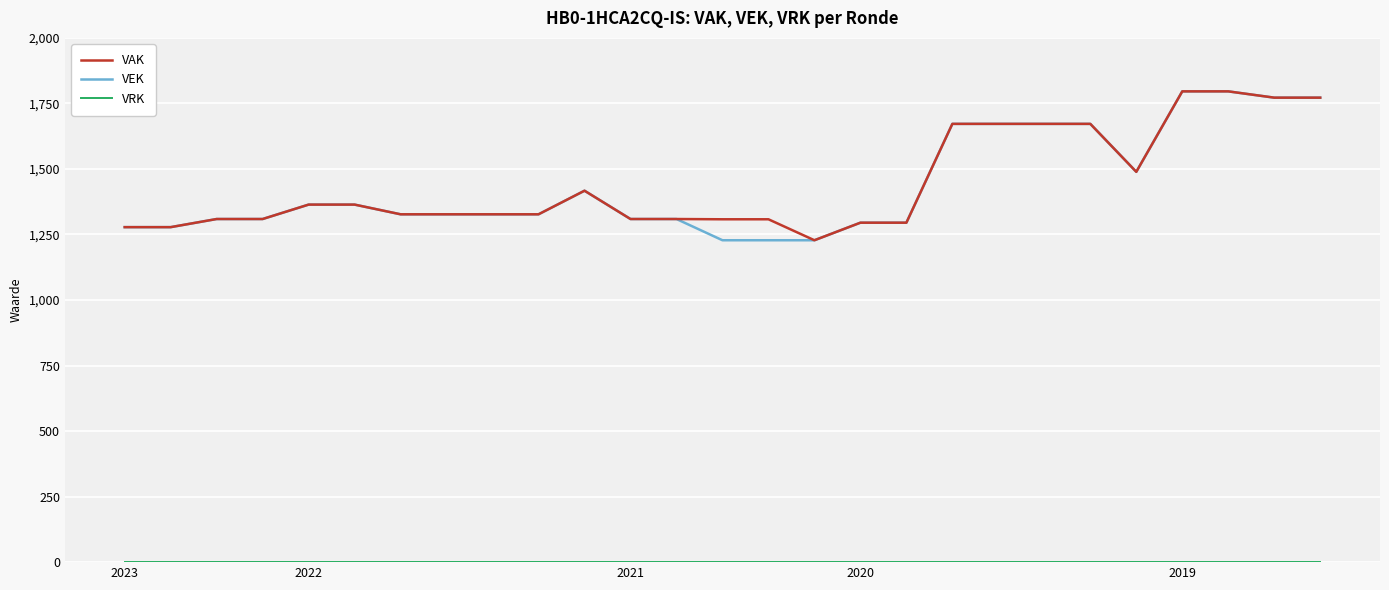

How many lines are shown in the chart?

3